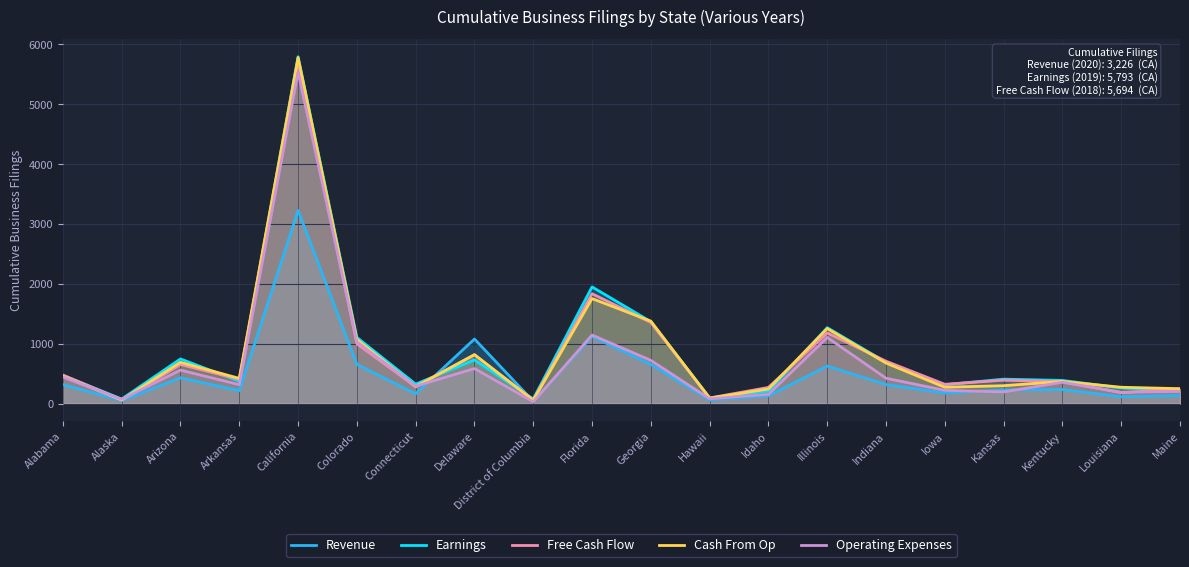

What is the maximum value for Earnings?

5793